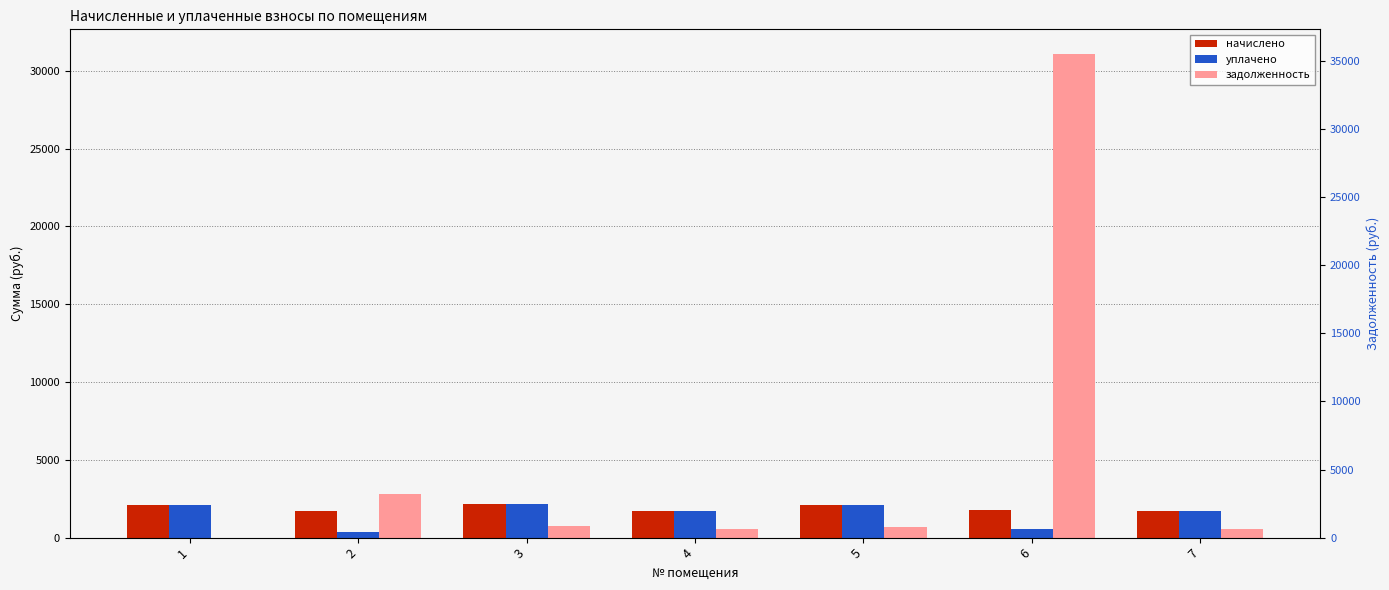

The уплачено series shows 2122.6 at 5. True or false?

True